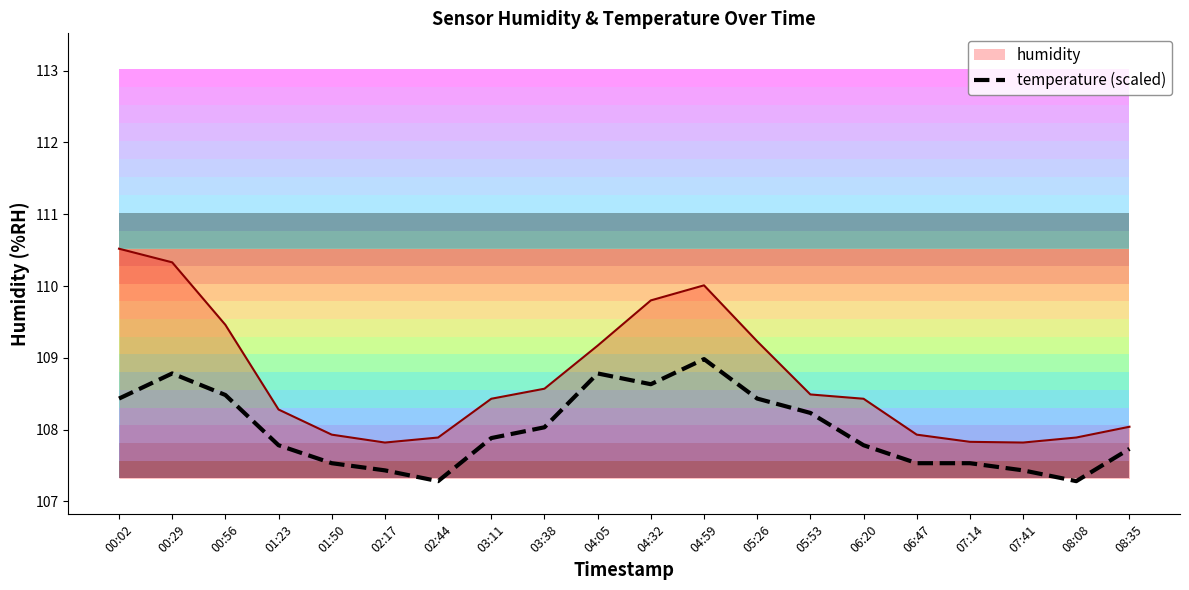

What is the change in value from 03:11 to 05:53?

+0.4